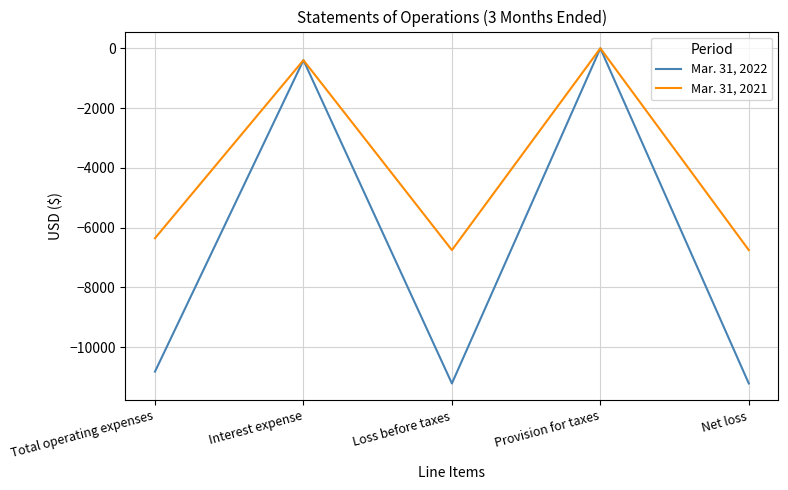

Which series has the widest spread of values?

Mar. 31, 2022